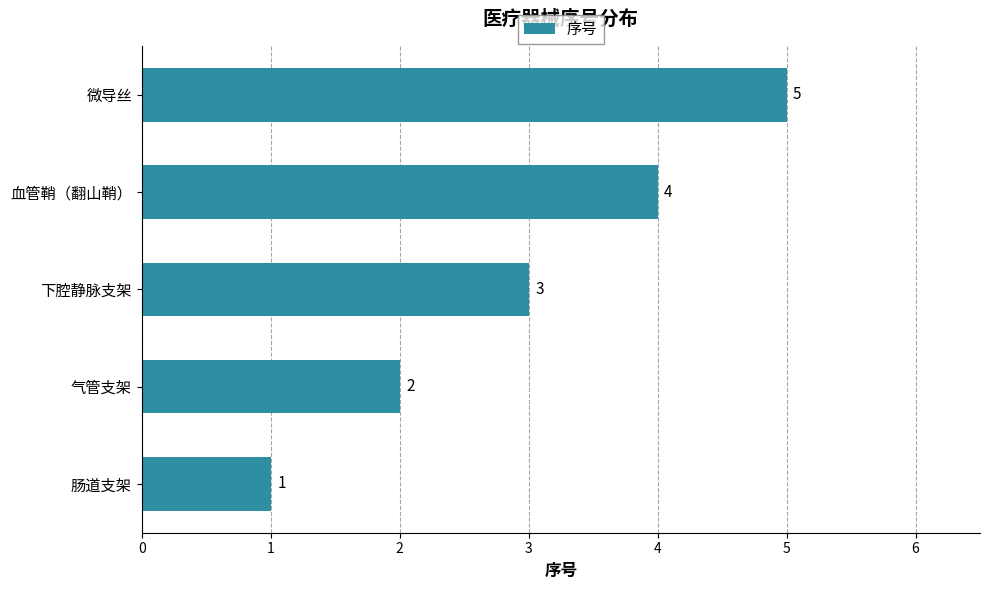

Count the values in the range 2 to 4.

3